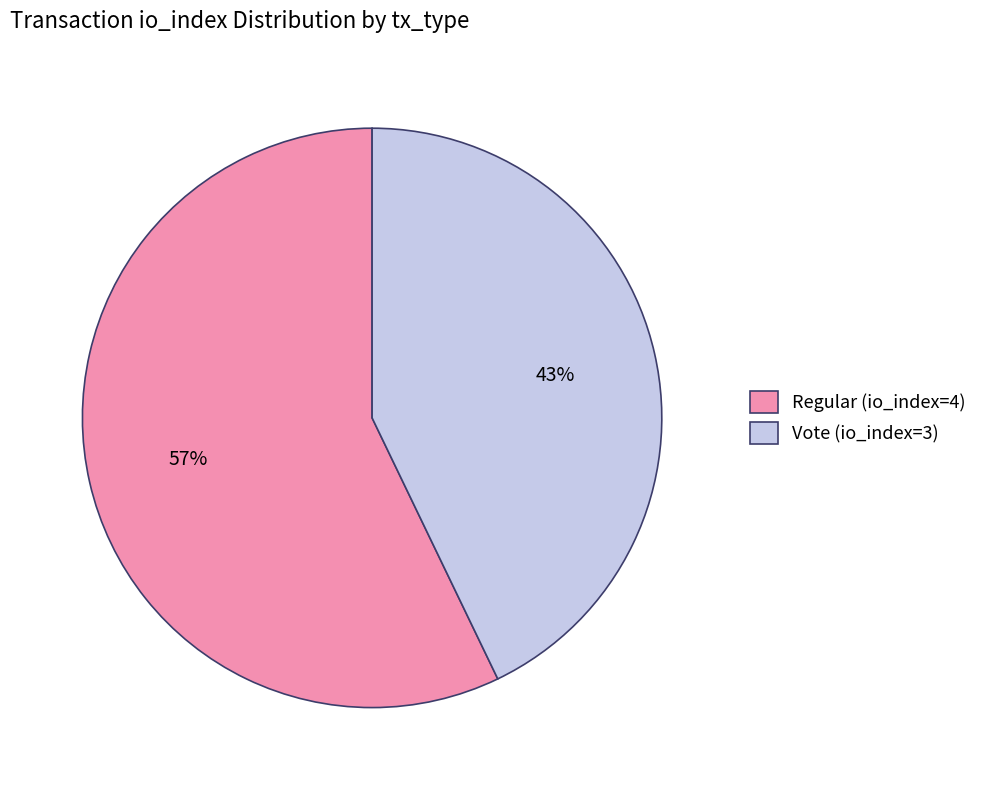

To the nearest percent, what is the difference between the Vote (io_index=3) and Regular (io_index=4) slice percentages?

14%